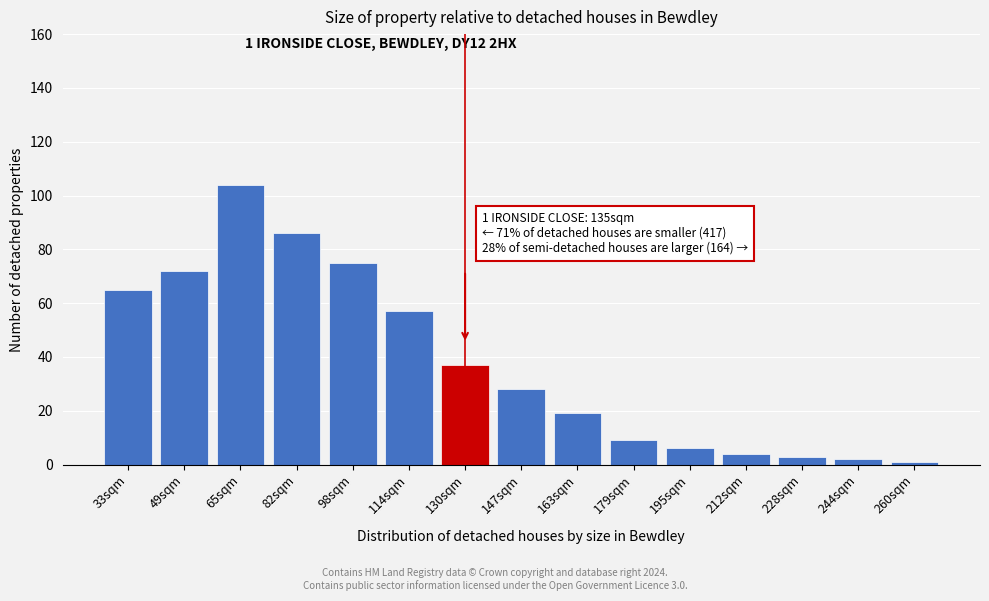

Reading left to right, what are all the values shown in this chart?

33sqm=65	49sqm=72	65sqm=104	82sqm=86	98sqm=75	114sqm=57	130sqm=37	147sqm=28	163sqm=19	179sqm=9	195sqm=6	212sqm=4	228sqm=3	244sqm=2	260sqm=1